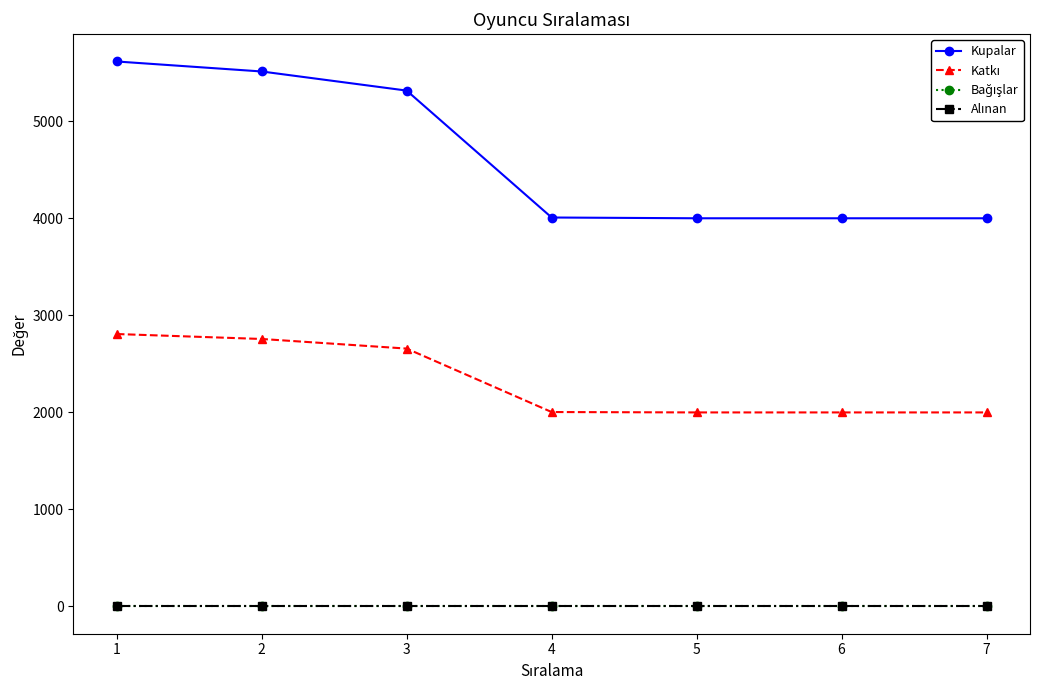

Does the chart have visible grid lines?

No